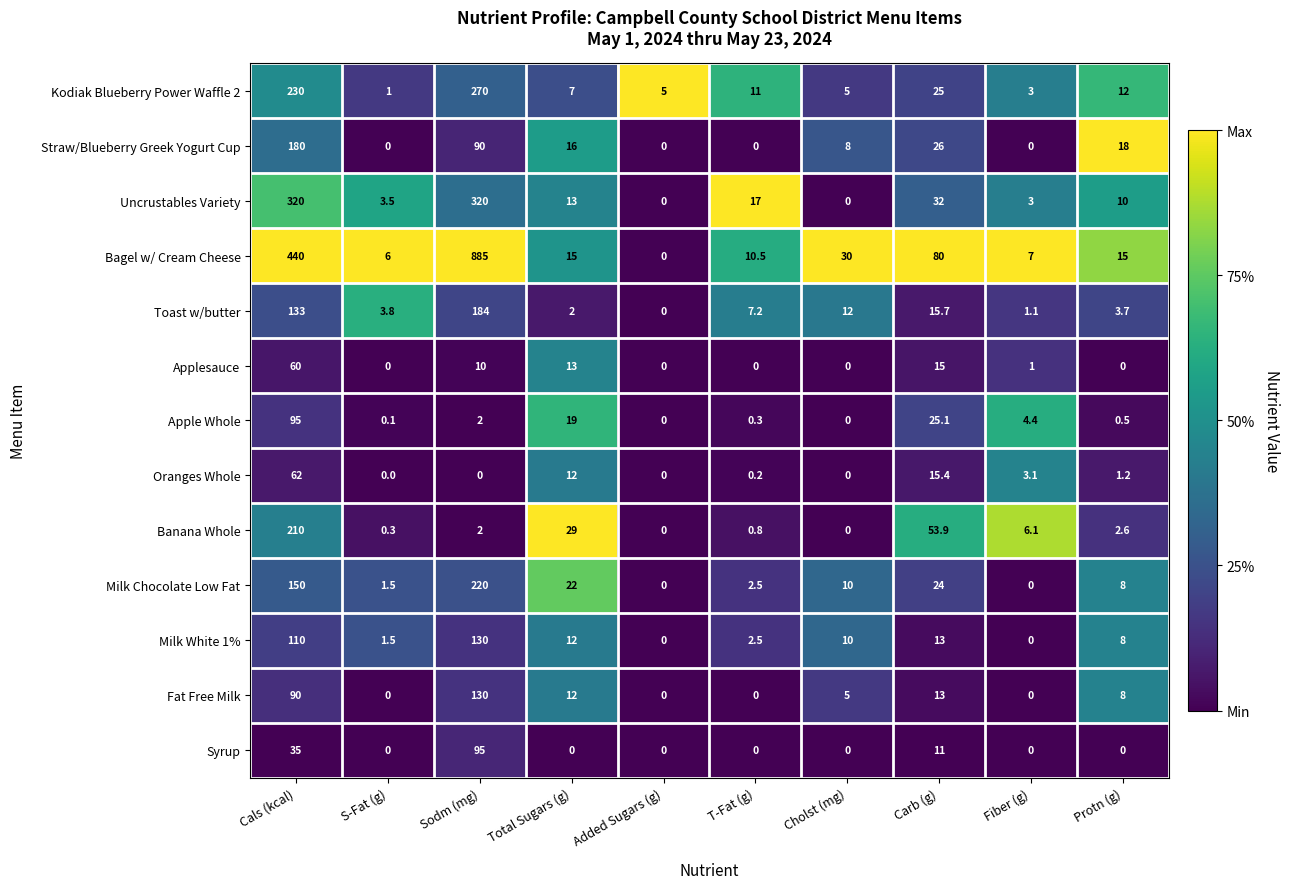

Which series has the widest spread of values?

Bagel w/ Cream Cheese